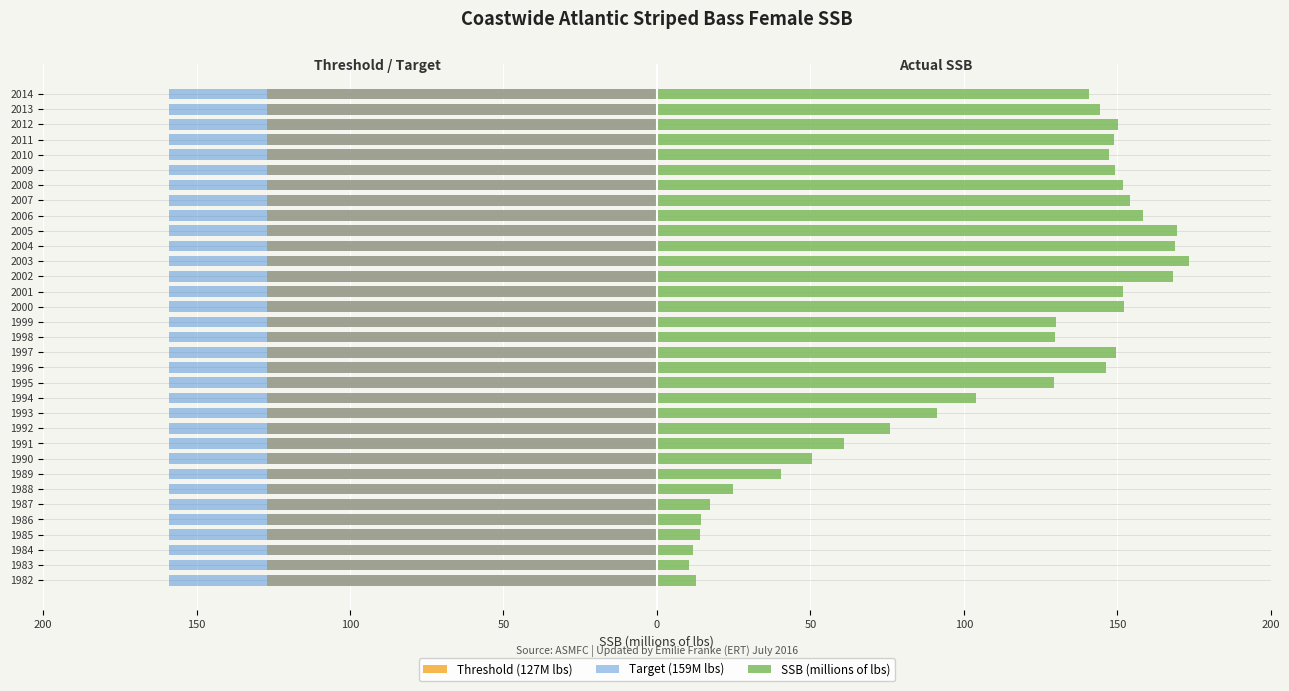

What is the difference between the highest and lowest values at 50?

13.2